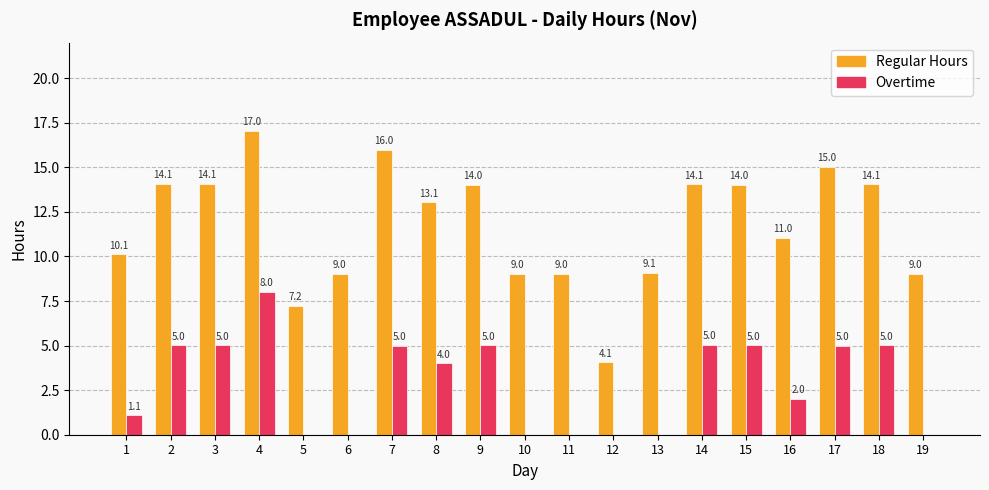

What is the sum of the Overtime values at 4 and 16?

10.0